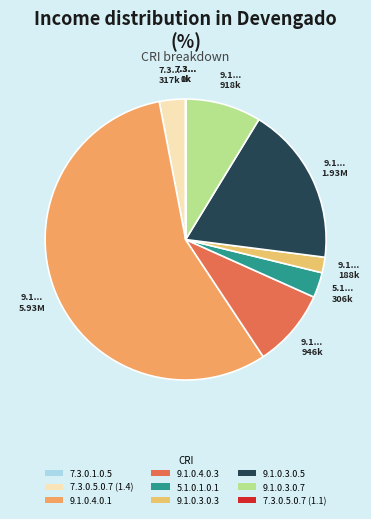

The 7.3.0.5.0.7 (1.1) slice represents 0% of the pie. True or false?

True